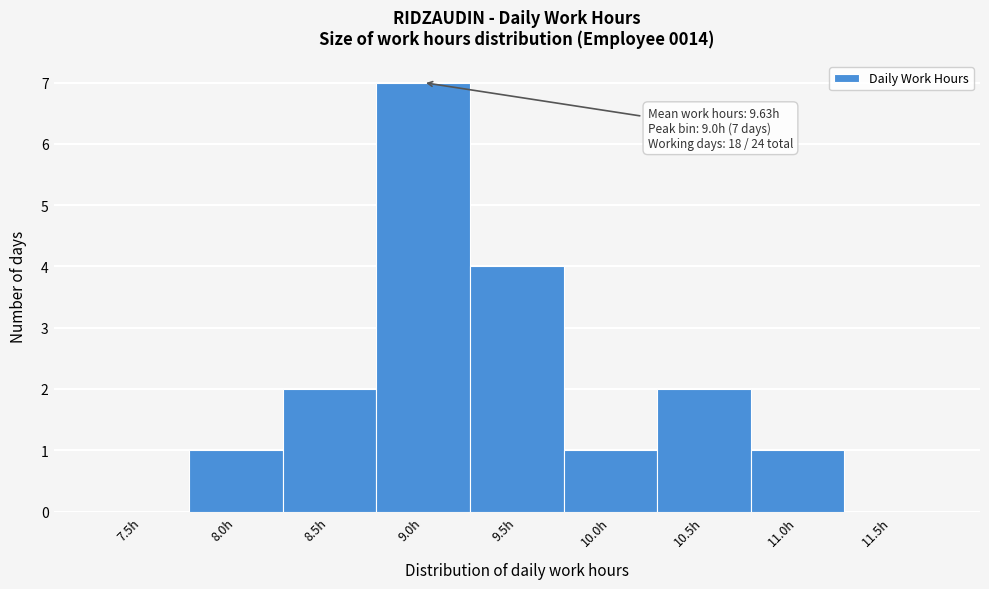

Reading left to right, list all the values displayed in this chart.

7.5h=0	8.0h=1	8.5h=2	9.0h=7	9.5h=4	10.0h=1	10.5h=2	11.0h=1	11.5h=0